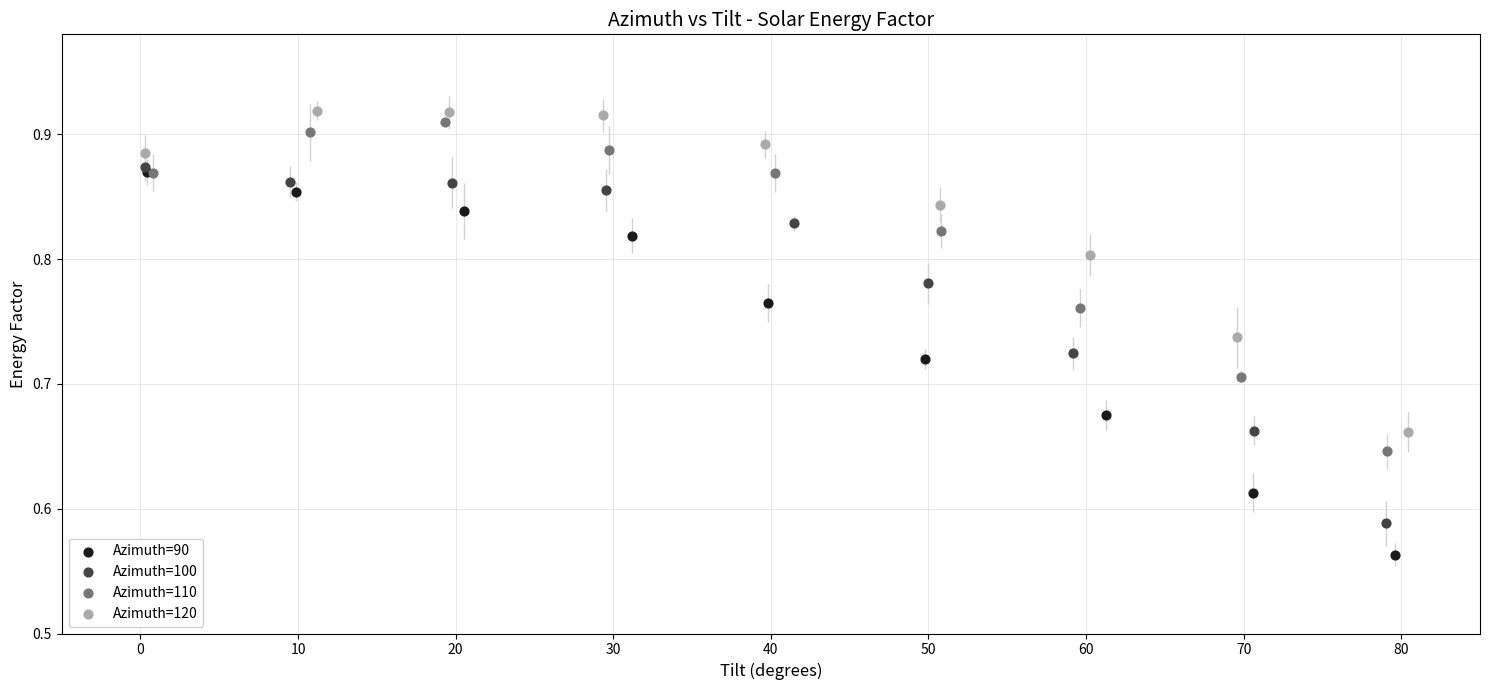

Which series reaches the minimum Y coordinate?

Azimuth=90